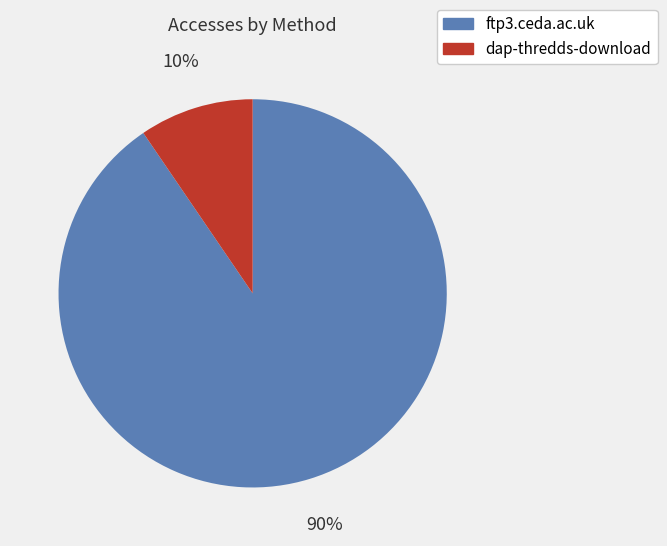

Is there any slice that represents more than half of the pie?

Yes